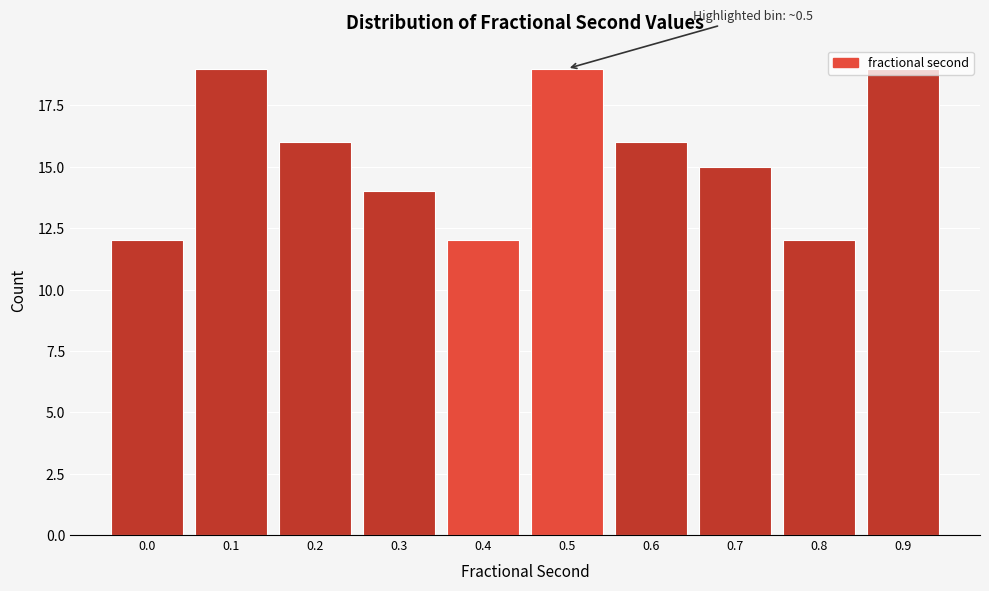

What is the value of the 7th bar from the left?

16